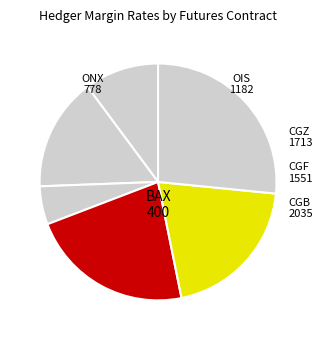

Is there any slice that represents more than half of the pie?

No